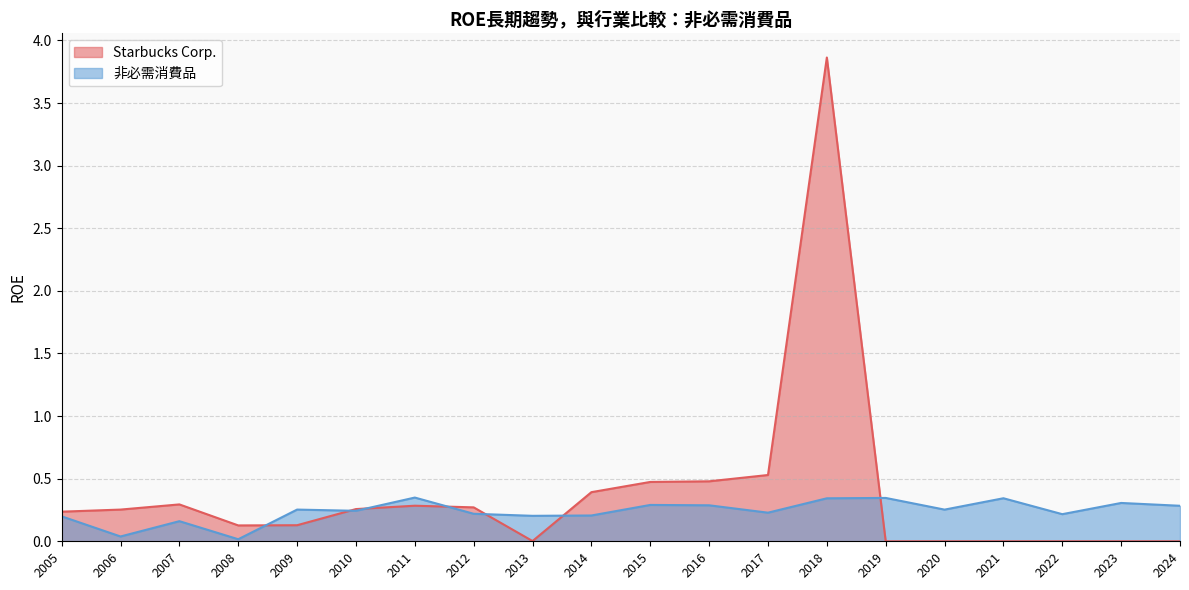

In Starbucks Corp., how many points are higher than both neighbors (excluding endpoints)?

3